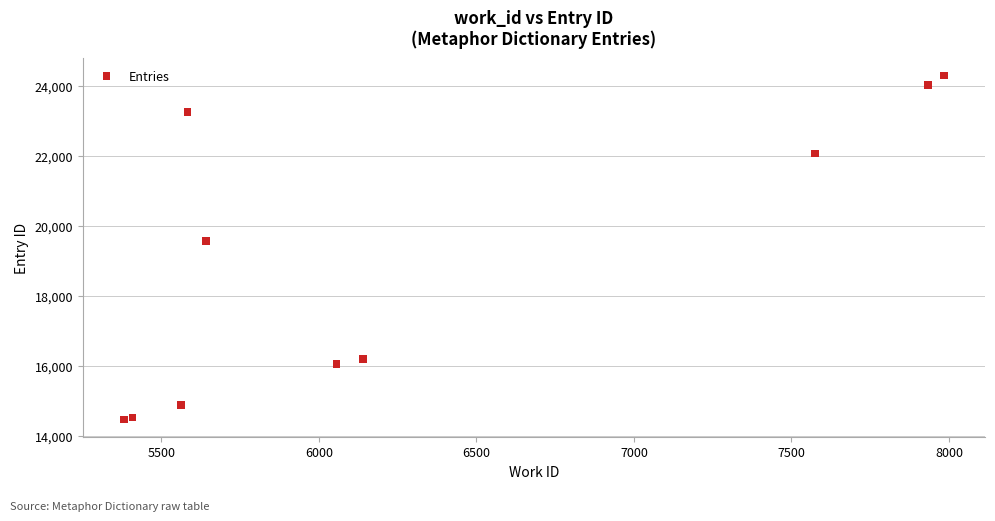

What Y value in the scatter plot is closest to 19383?

19565